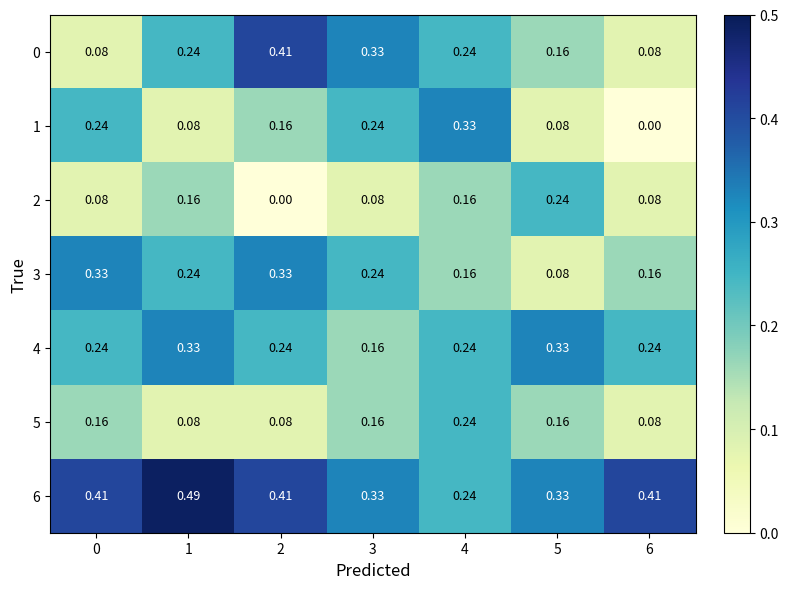

Is the value of 2 at 4 greater than the value of 4 at 4?

No